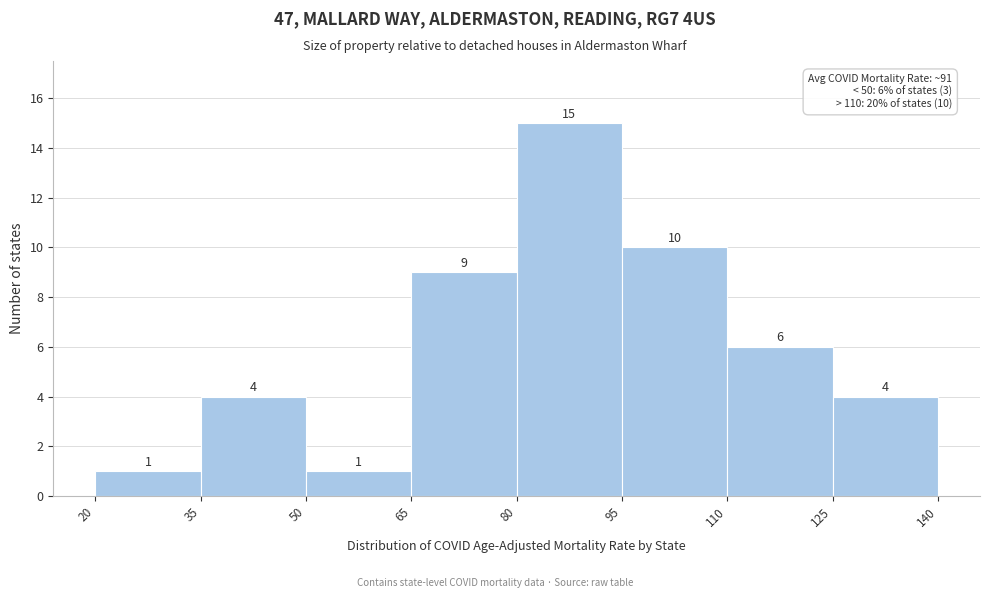

Reading left to right, list every bar in this chart as the range it spans on the x-axis followed by its height.

20 to 35: 1
35 to 50: 4
50 to 65: 1
65 to 80: 9
80 to 95: 15
95 to 110: 10
110 to 125: 6
125 to 140: 4